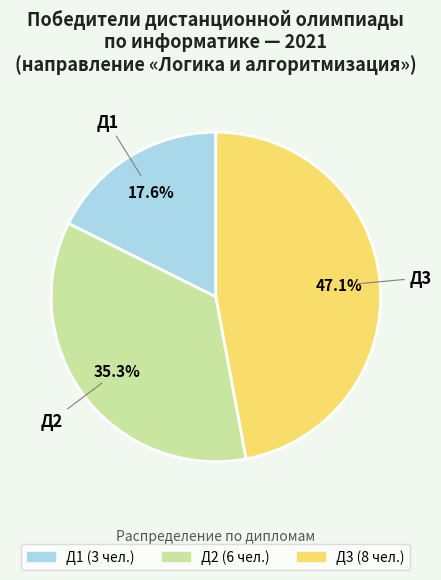

Is there a majority slice in this chart?

No